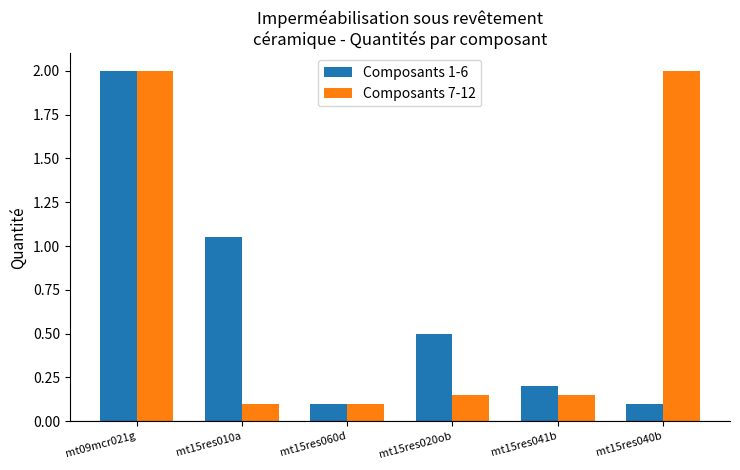

Which category has the highest value in the Composants 1-6 series?

mt09mcr021g